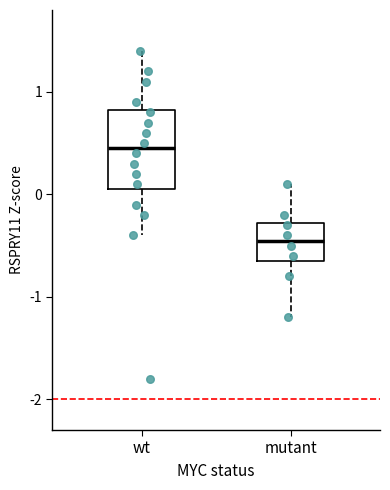

Which box's median line is the highest?

wt